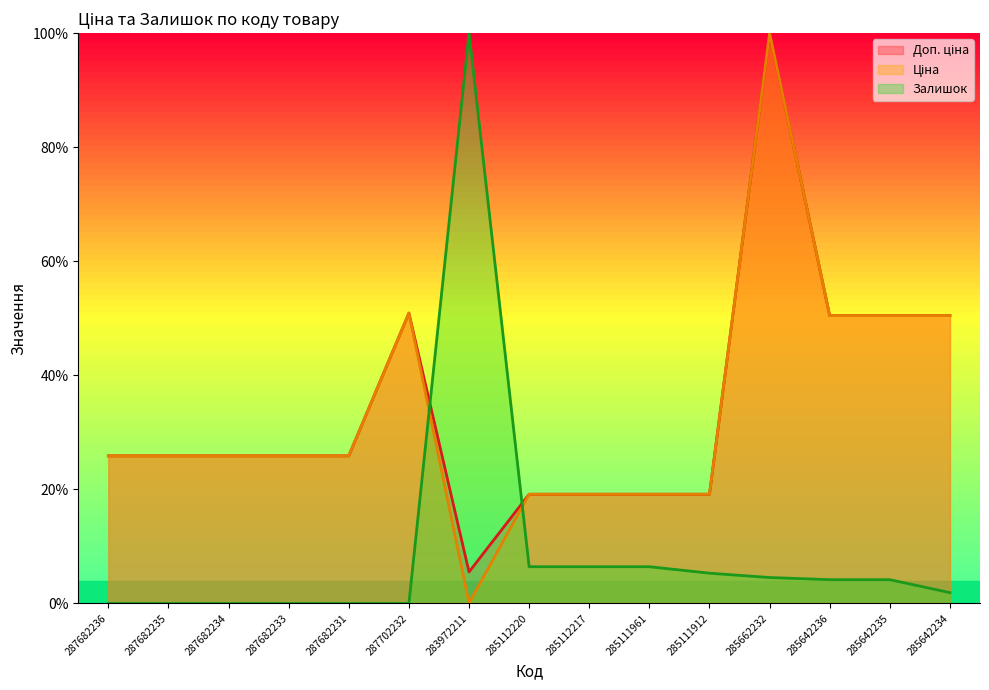

Which series has the widest spread of values?

Залишок